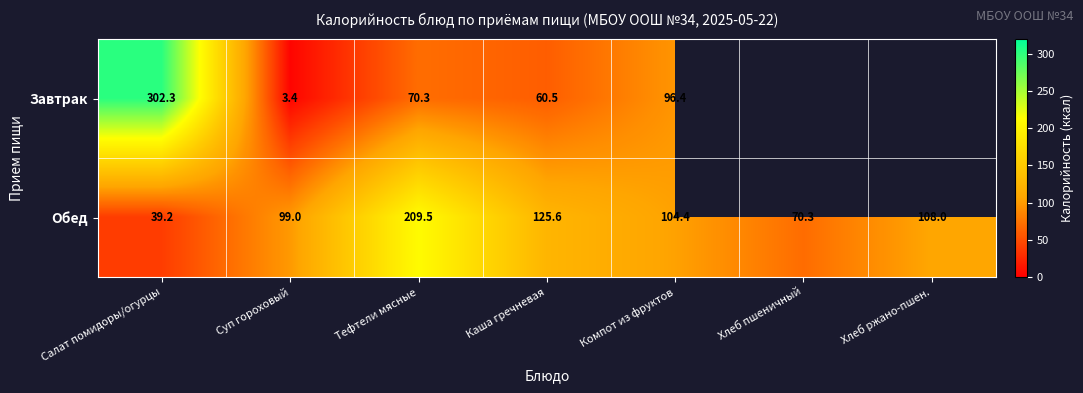

Which has a higher value, Хлеб пшеничный or Суп гороховый?

Суп гороховый